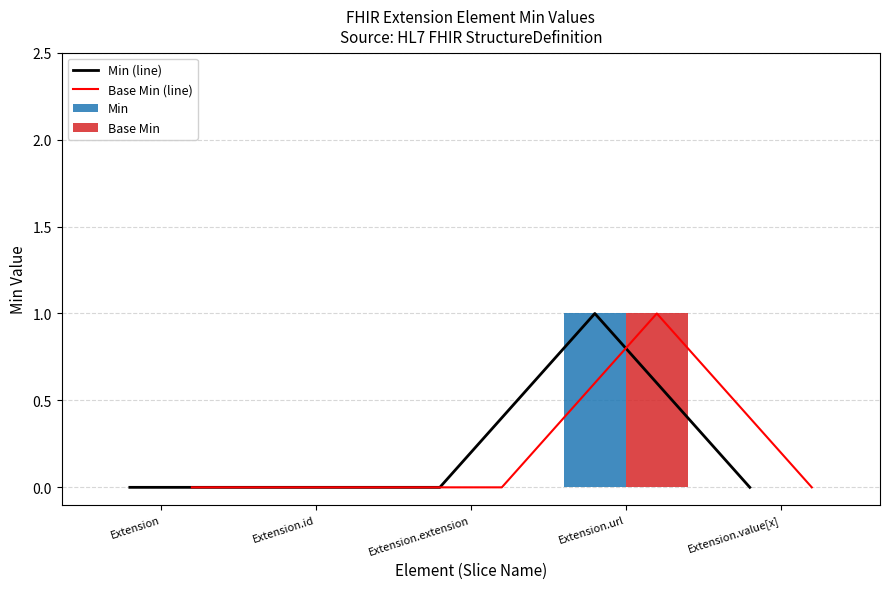

List the labels in order of Min (line) value, smallest first.

Extension, Extension.id, Extension.extension, Extension.value[x], Extension.url